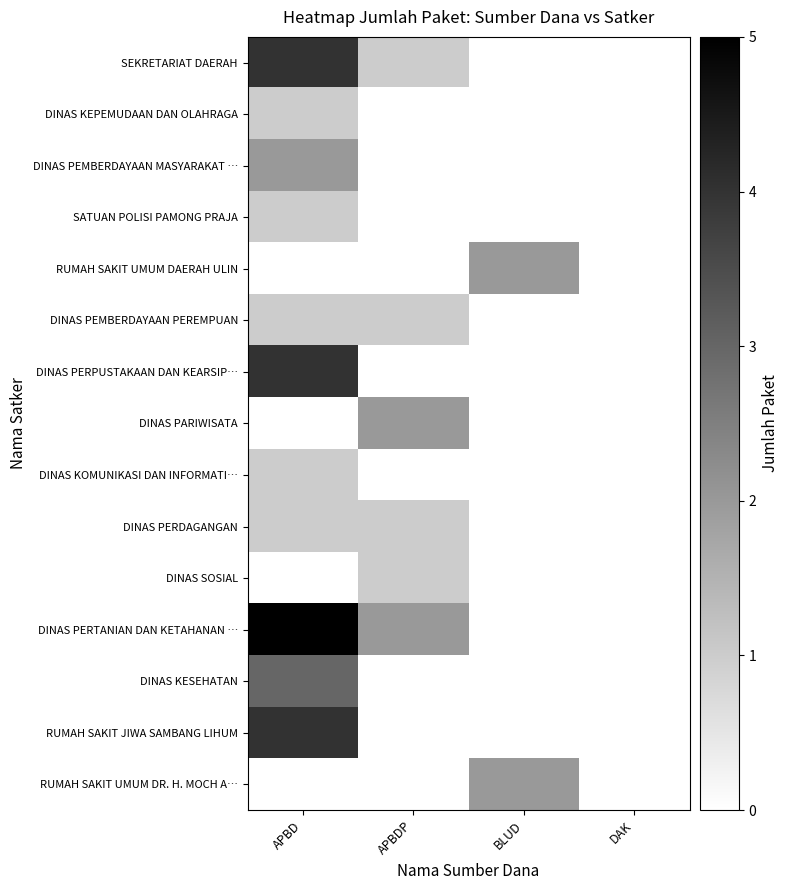

Rank the series at DAK from lowest to highest value.

SEKRETARIAT DAERAH, DINAS KEPEMUDAAN DAN OLAHRAGA, DINAS PEMBERDAYAAN MASYARAKAT …, SATUAN POLISI PAMONG PRAJA, RUMAH SAKIT UMUM DAERAH ULIN, DINAS PEMBERDAYAAN PEREMPUAN, DINAS PERPUSTAKAAN DAN KEARSIP…, DINAS PARIWISATA, DINAS KOMUNIKASI DAN INFORMATI…, DINAS PERDAGANGAN, DINAS SOSIAL, DINAS PERTANIAN DAN KETAHANAN …, DINAS KESEHATAN, RUMAH SAKIT JIWA SAMBANG LIHUM, RUMAH SAKIT UMUM DR. H. MOCH A…